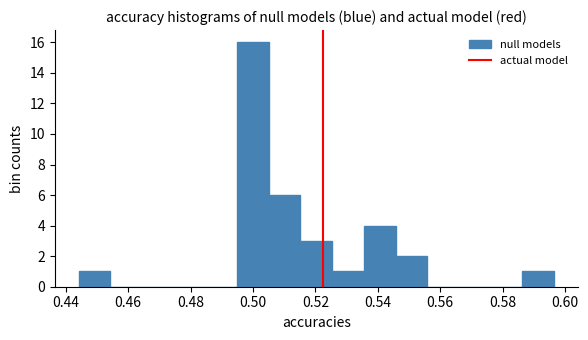

Reading left to right, list every bar in this chart as the range it spans on the x-axis followed by its height. Neither the bar edges nor the heights are printed on the chart, so give them approximately, as read against the axes.

0.444 to 0.454: 1
0.454 to 0.464: 0
0.464 to 0.474: 0
0.474 to 0.484: 0
0.484 to 0.494: 0
0.494 to 0.506: 16
0.506 to 0.516: 6
0.516 to 0.526: 3
0.526 to 0.536: 1
0.536 to 0.546: 4
0.546 to 0.556: 2
0.556 to 0.566: 0
0.566 to 0.576: 0
0.576 to 0.586: 0
0.586 to 0.596: 1